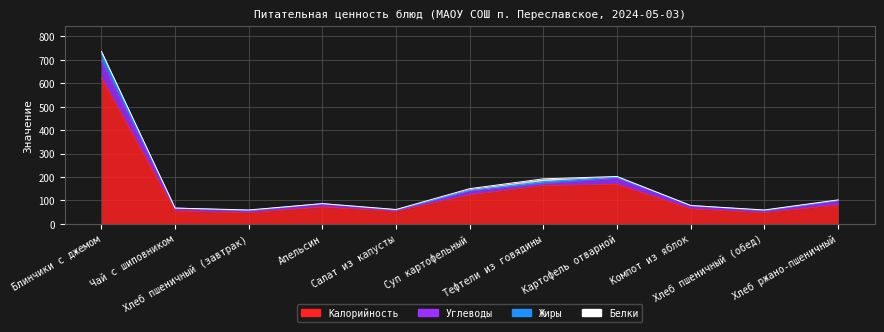

What position from the right is Хлеб пшеничный (обед)?

2